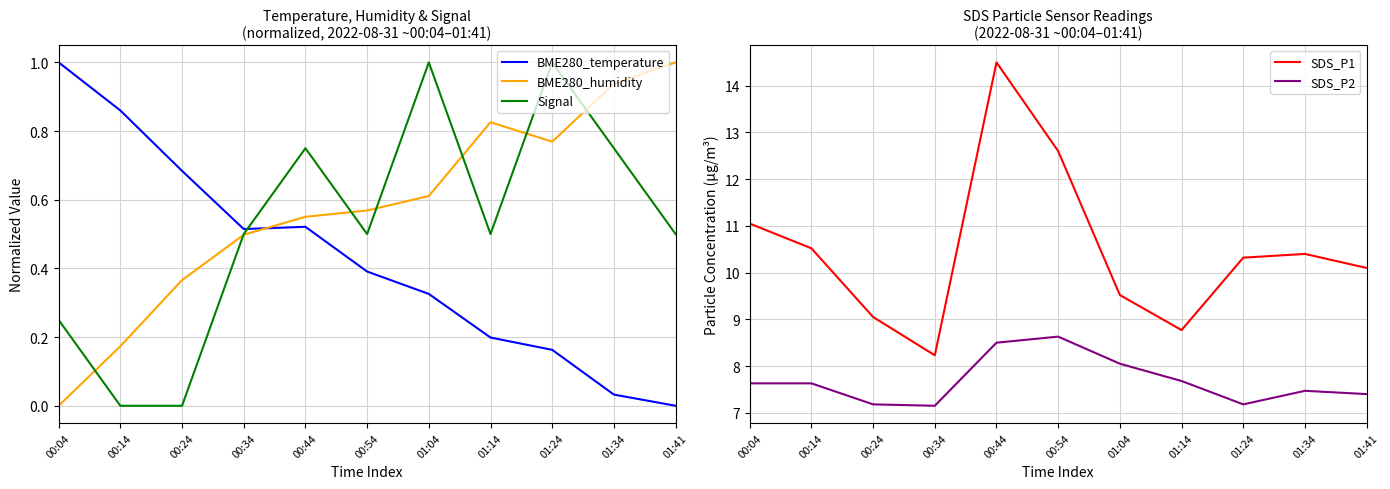

True or false: SDS_P1 and BME280_humidity cross at least once.

False